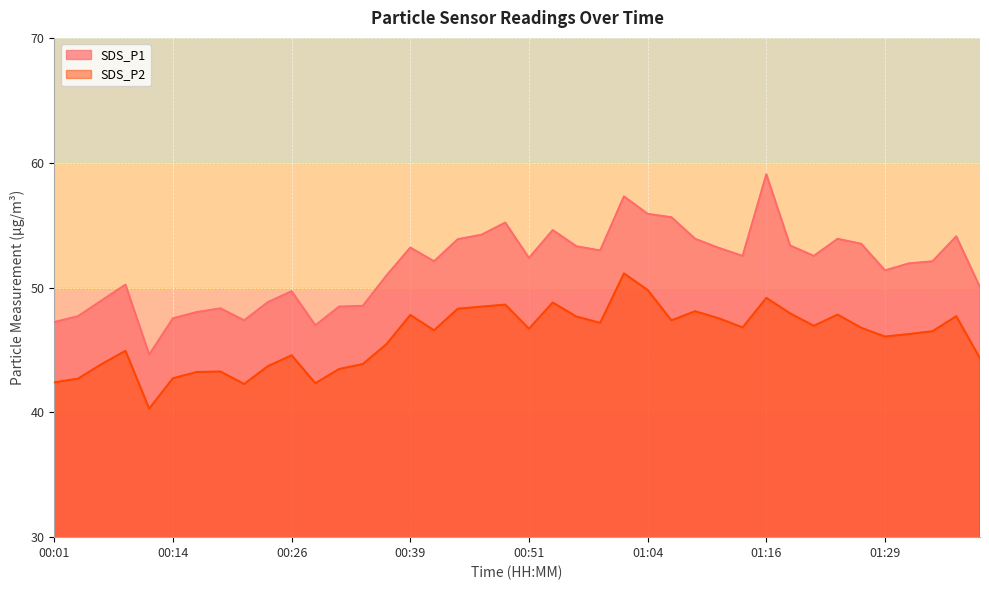

True or false: SDS_P1 and SDS_P2 intersect in this chart.

False